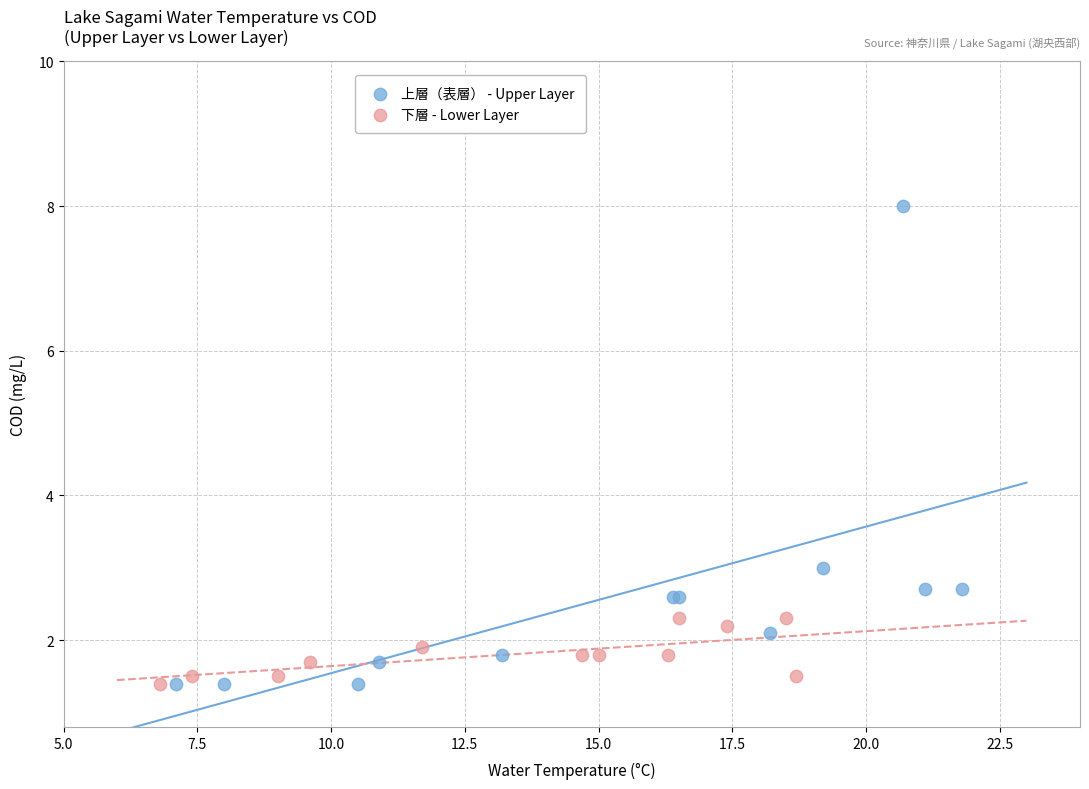

Which series reaches the maximum Y coordinate?

上層（表層） - Upper Layer